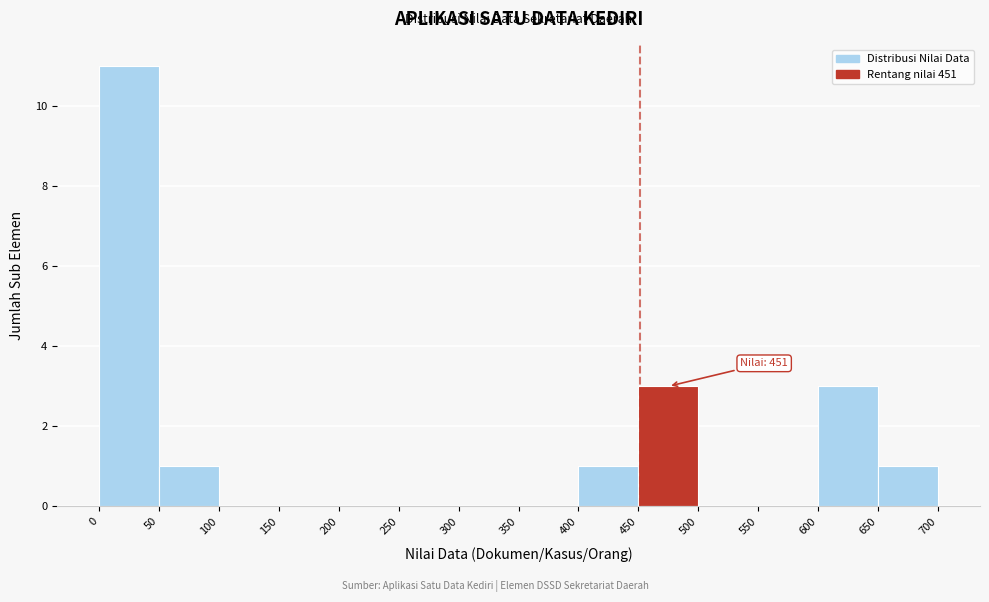

Over which range of the x-axis is the bar tallest?

0 to 50